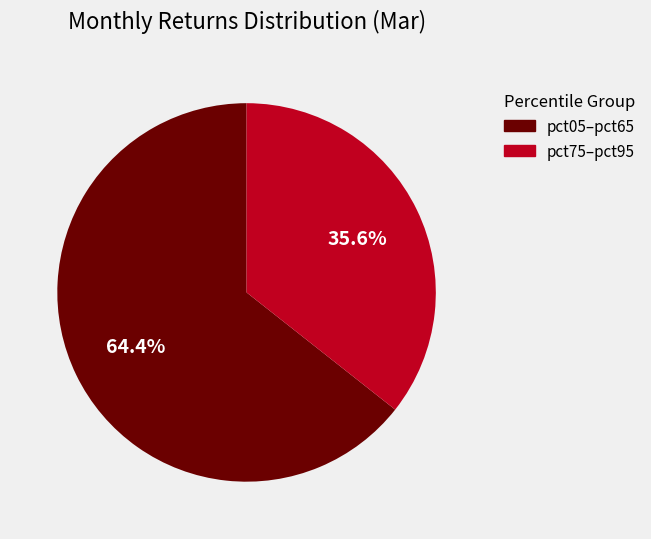

Is there a majority slice in this chart?

Yes